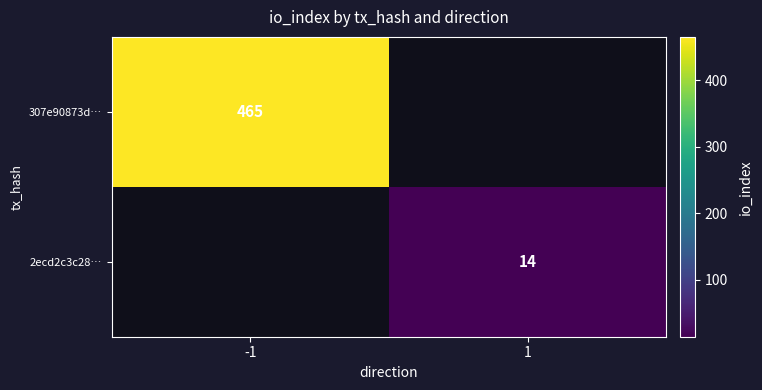

True or false: 307e90873d… has a value of 465 at -1.

True